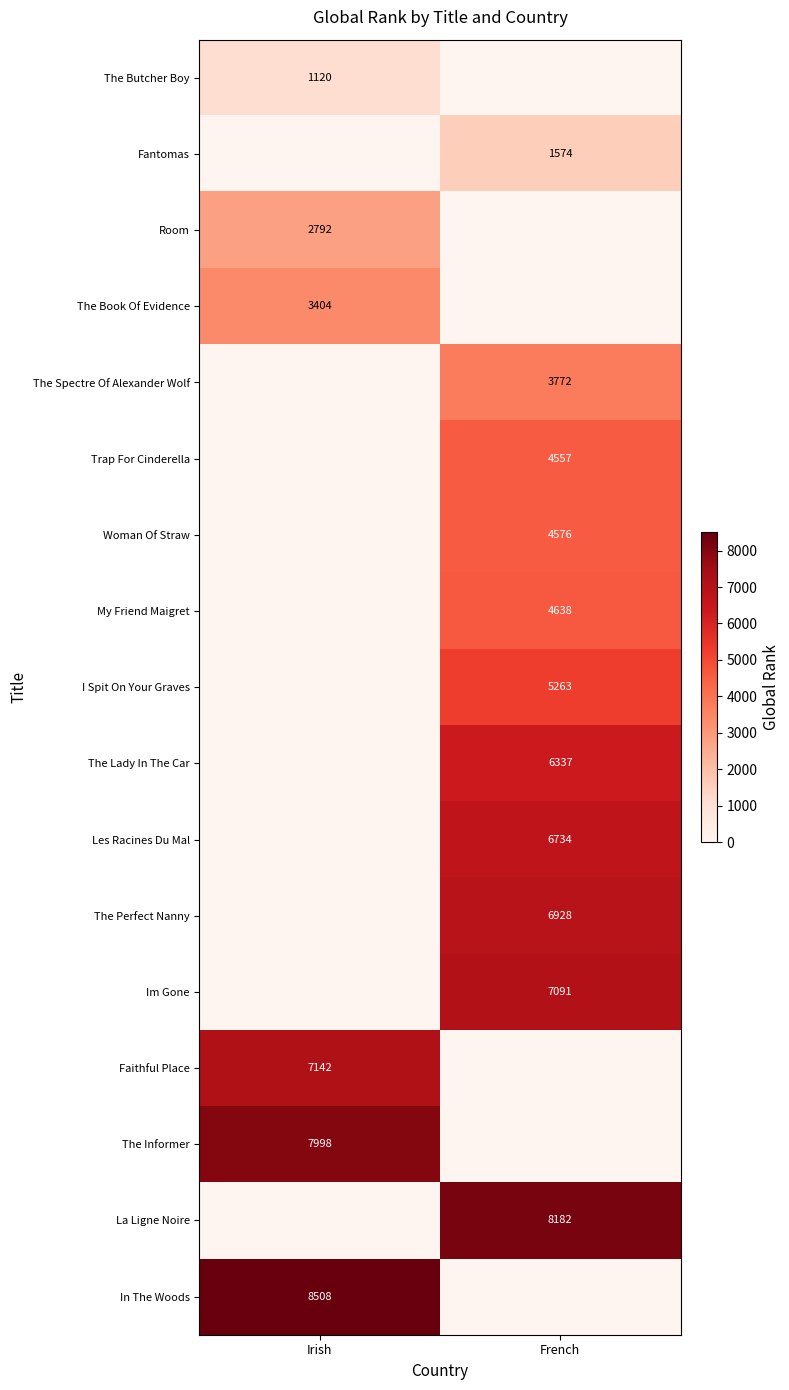

Between Irish and French, which is larger?

Irish